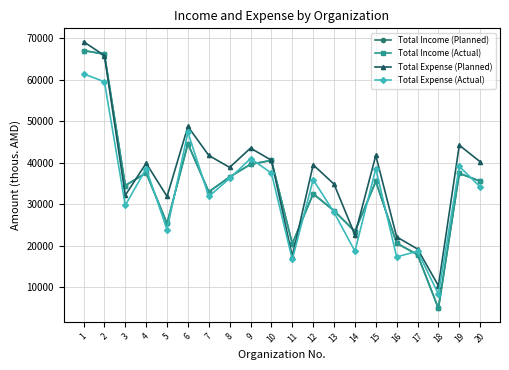

What is the difference between the maximum and second lowest values in the Total Expense (Planned) series?

51755.9